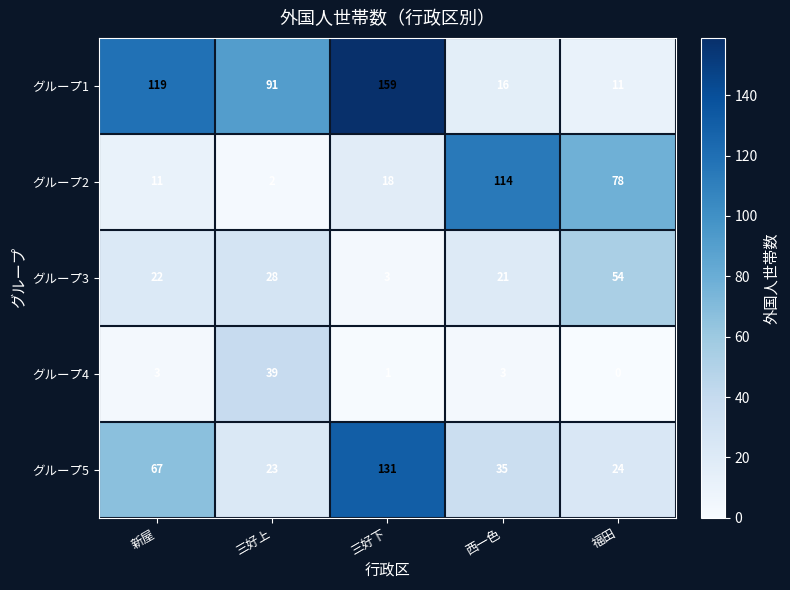

At 西一色, list the series in order from smallest to largest.

グループ4, グループ1, グループ3, グループ5, グループ2